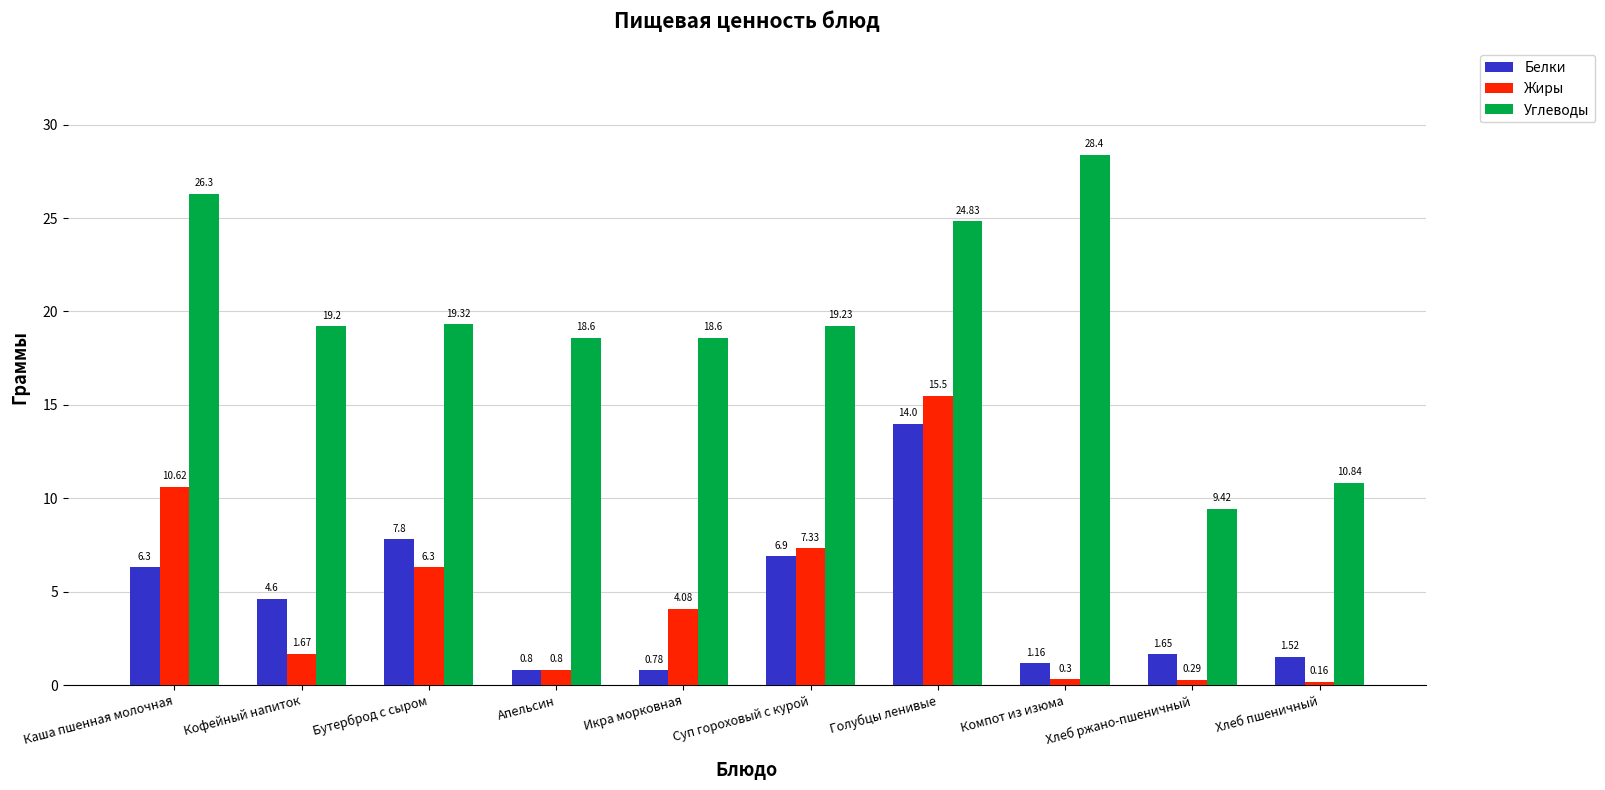

Which category has the highest value in the Углеводы series?

Компот из изюма